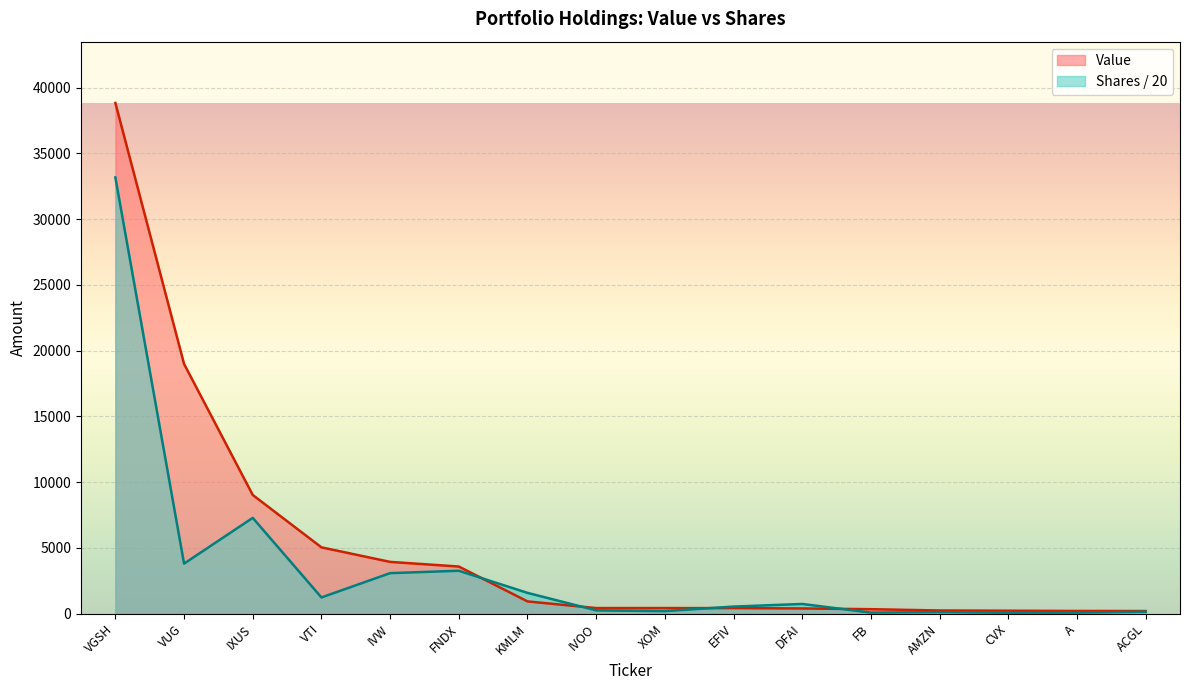

True or false: Shares or principal amount has more than 0 interior local peaks.

True